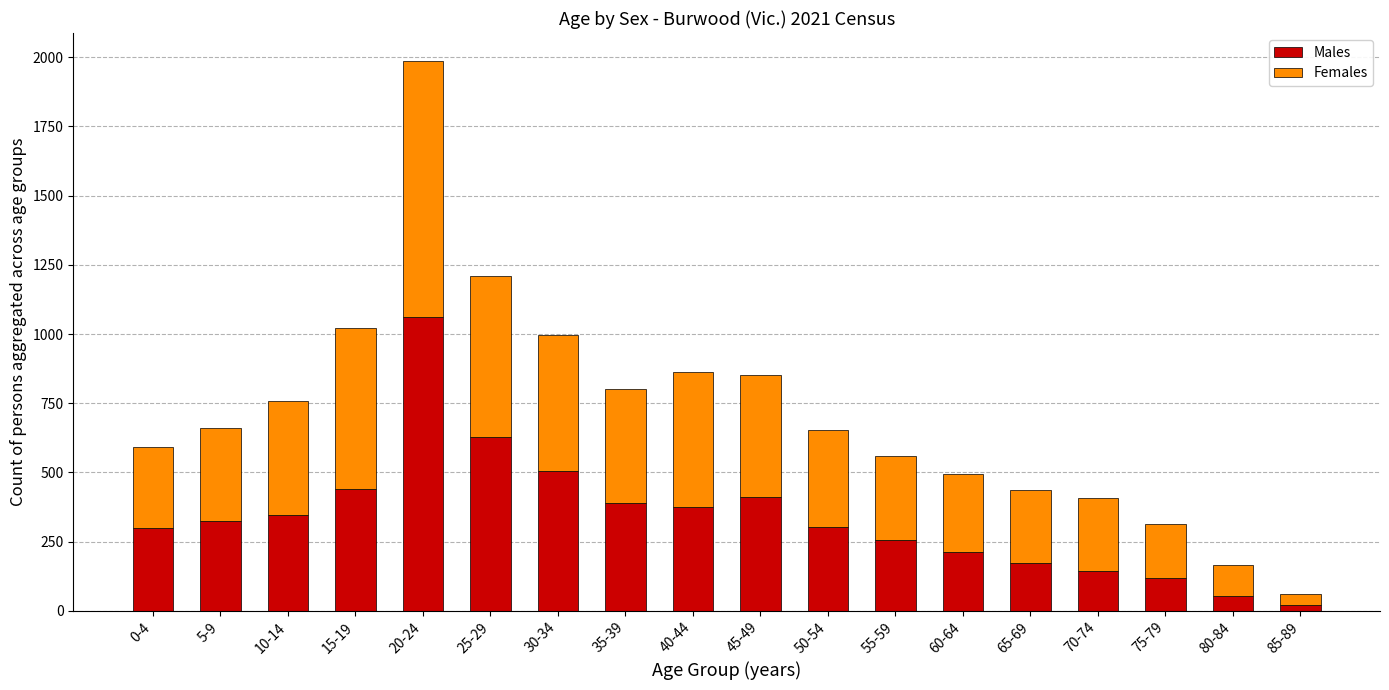

At which label does Males reach its peak?

20-24